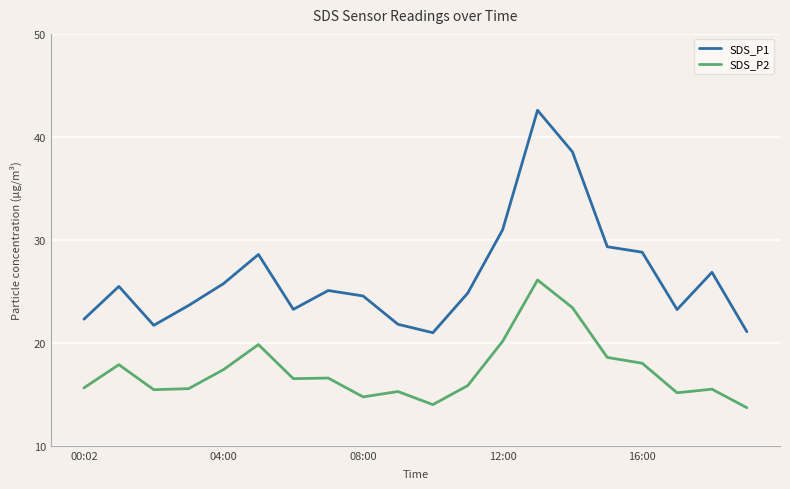

Rank the series by their average value, from highest to lowest.

SDS_P1, SDS_P2